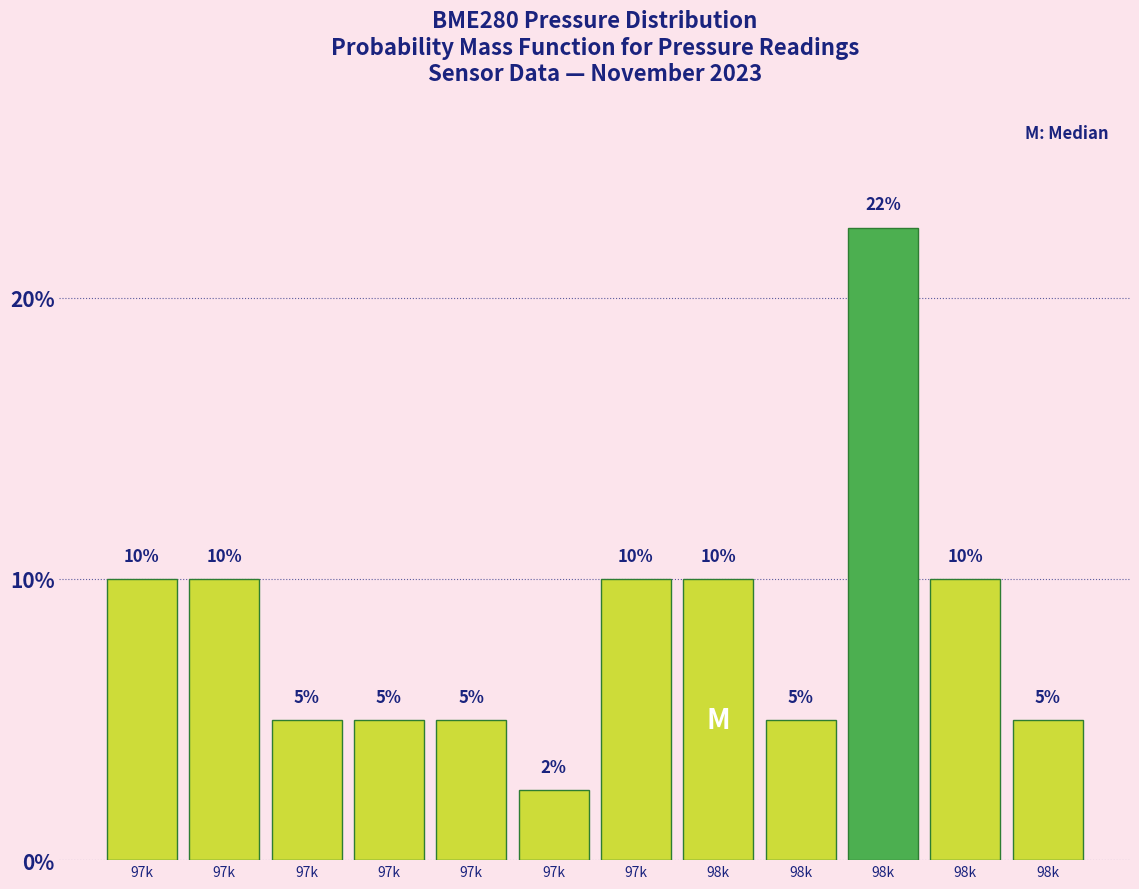

How many distinct data groups are displayed?

1